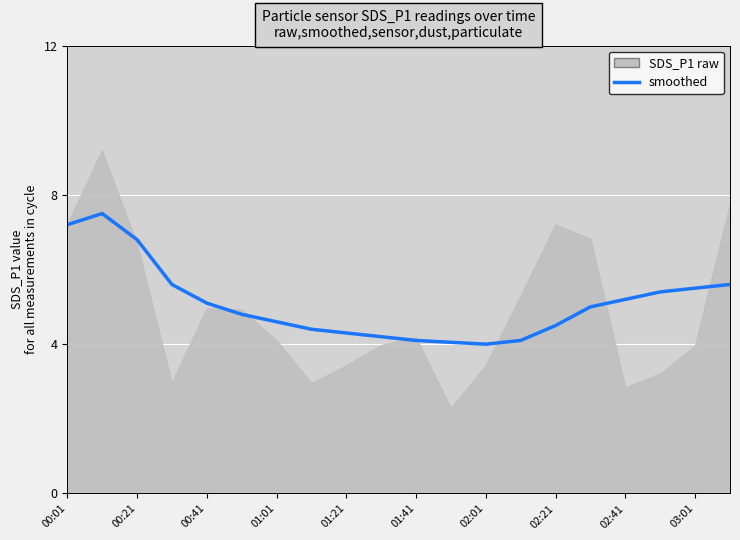

Which series has the largest range (max minus min)?

SDS_P1 raw